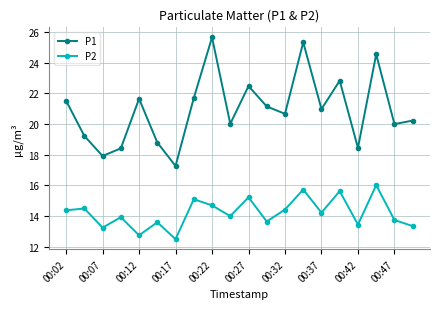

True or false: P2 and P1 intersect in this chart.

False